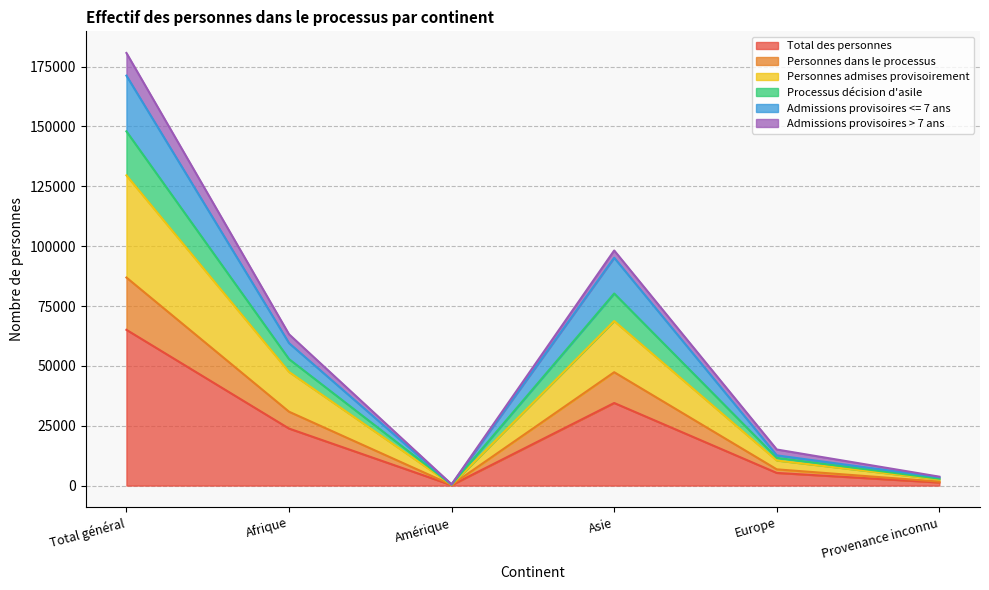

True or false: Total des personnes has a value of 34496 at Asie.

True